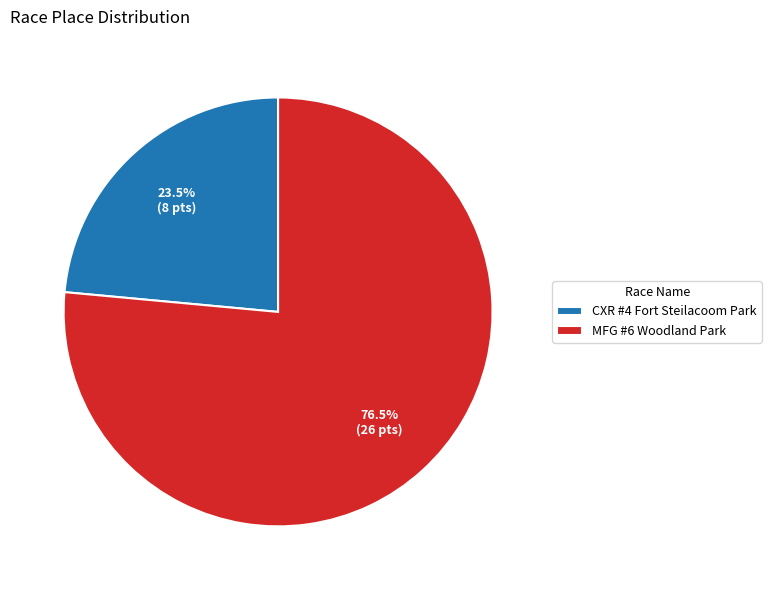

What is the largest slice in the pie chart?

MFG #6 Woodland Park